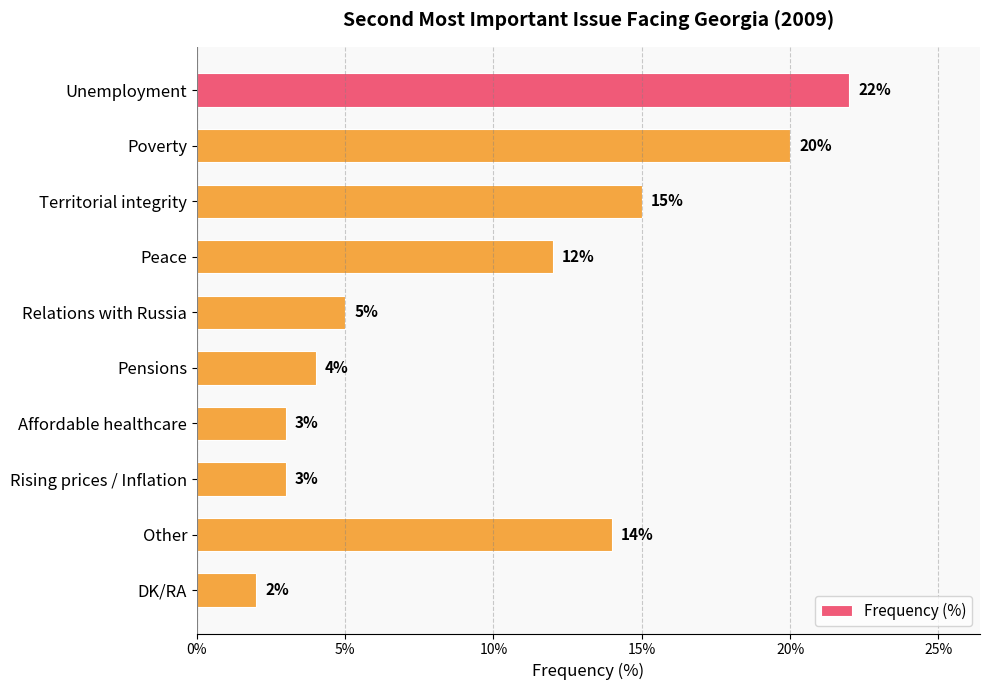

How many bars are there in total?

10